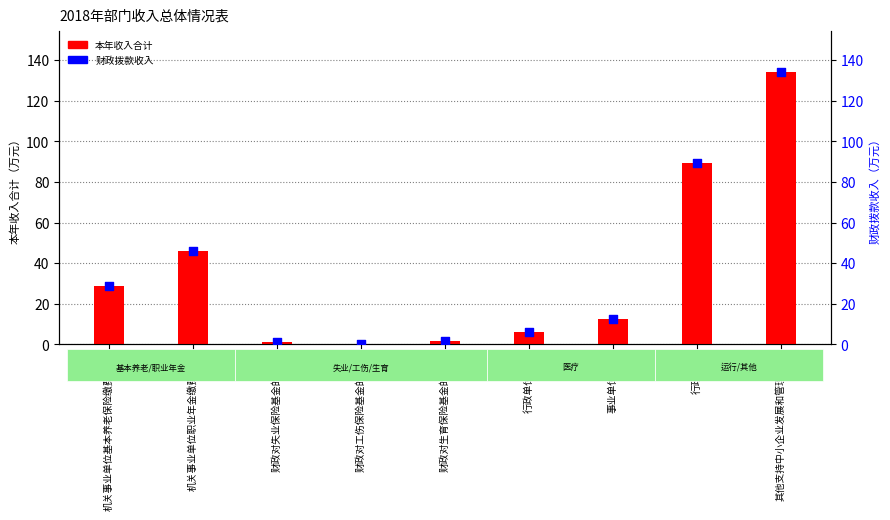

Which series contains the lowest Y value?

本年收入合计